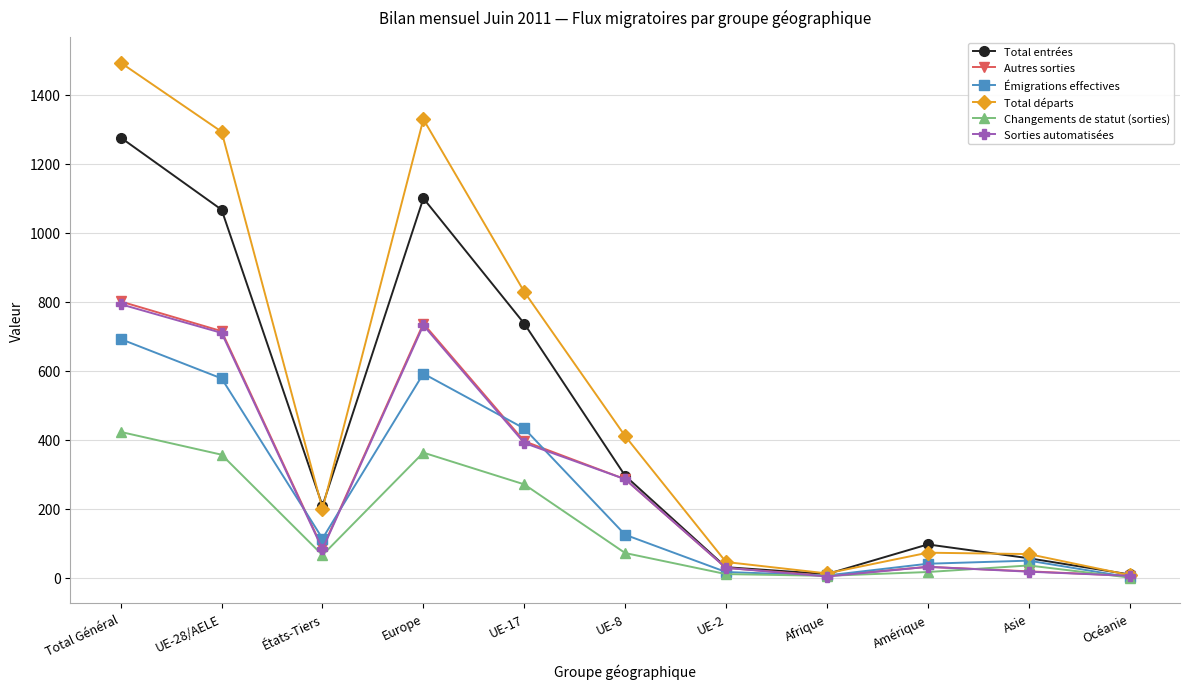

What is the minimum value shown in the chart?

1